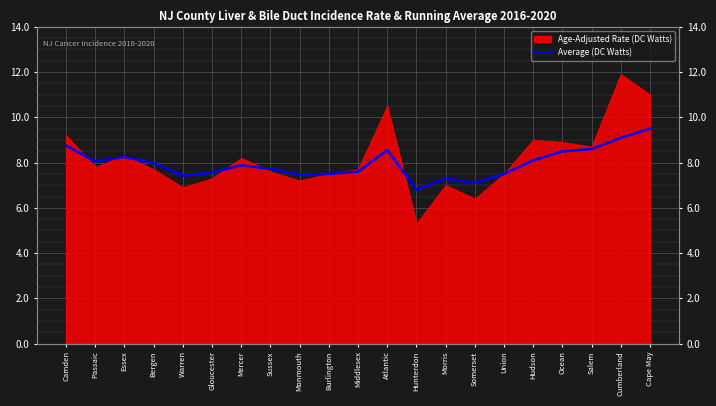

How many lines are shown in the chart?

1